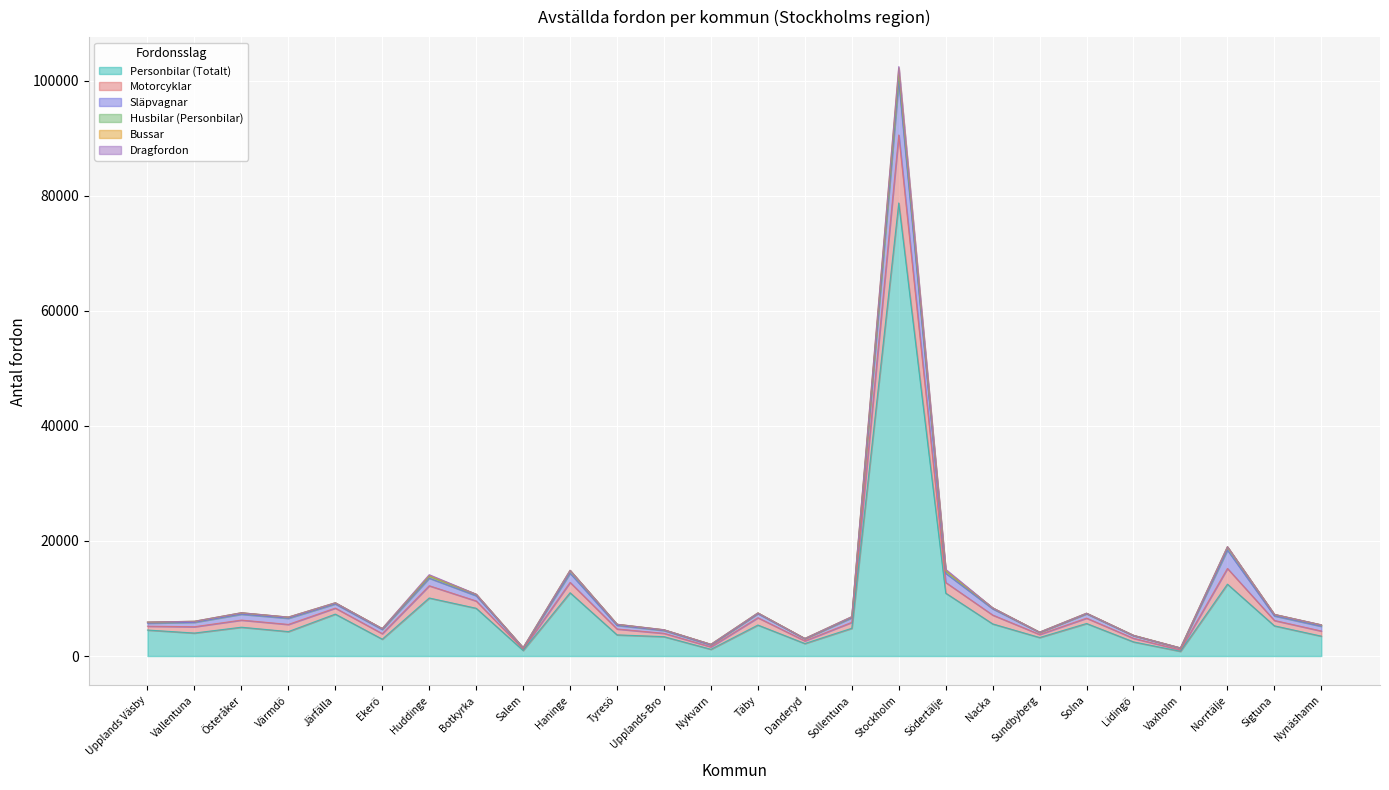

What position from the left is Upplands Väsby?

1